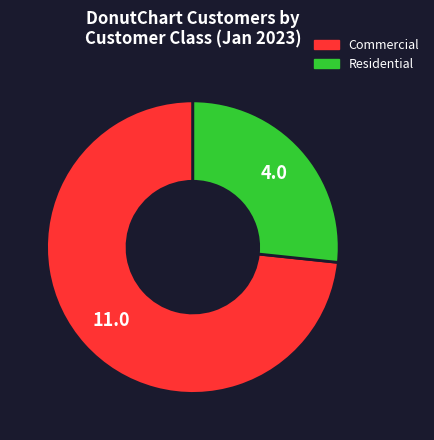

Does any single category account for the majority?

Yes